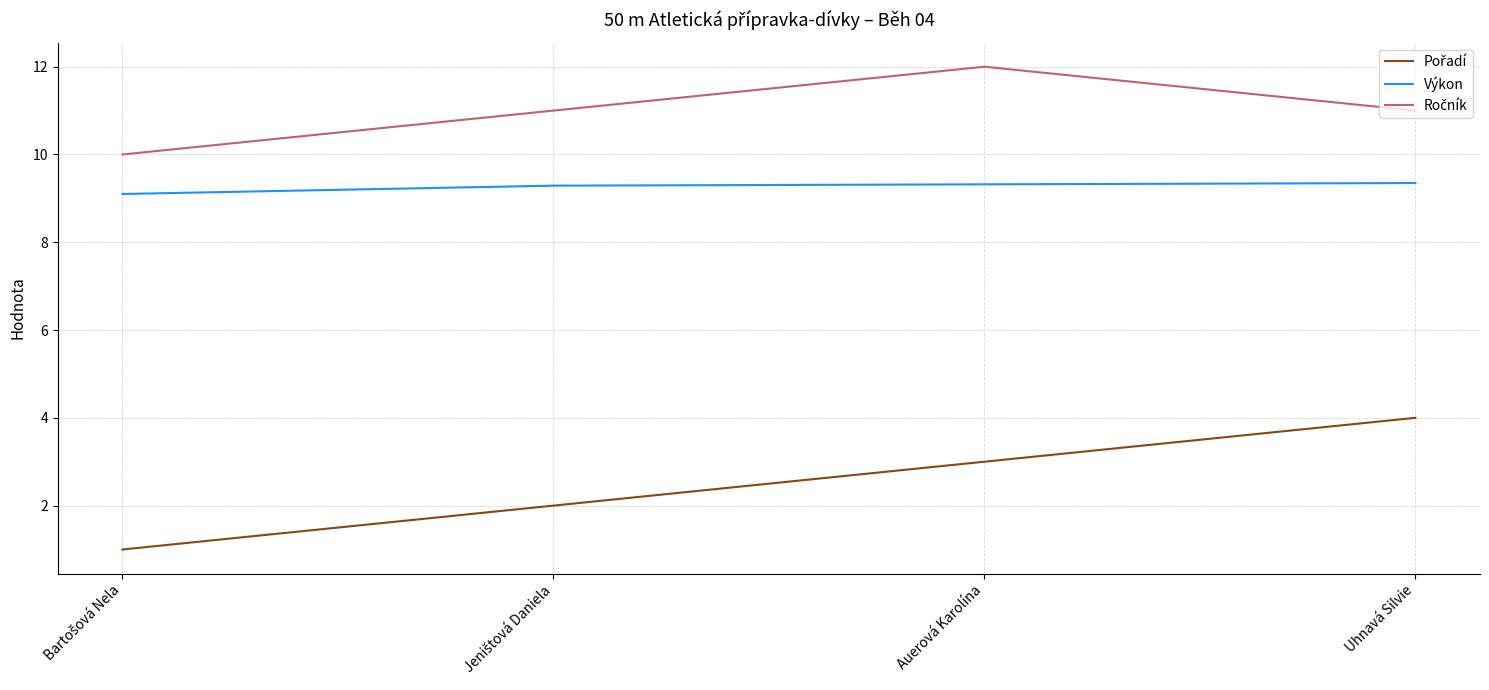

What is the maximum value shown in the chart?

12.0